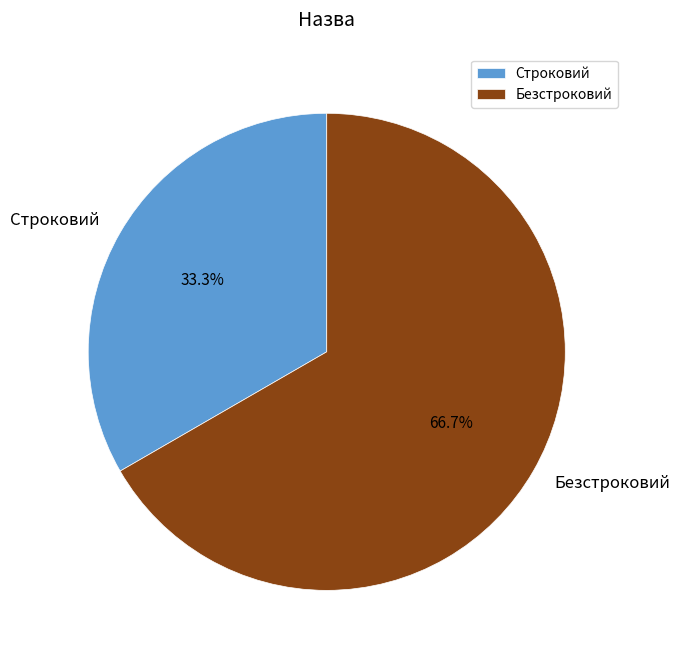

Do Безстроковий and Строковий together represent more than half of the pie?

Yes